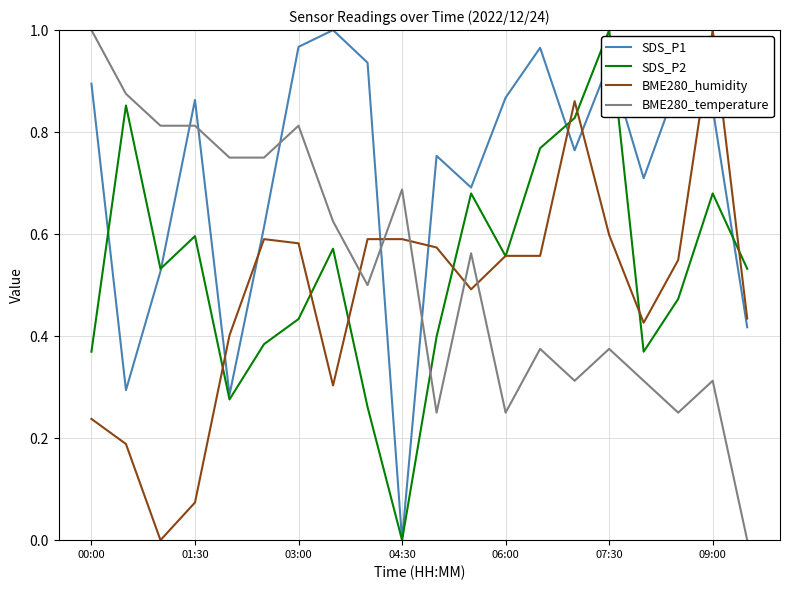

Which series ends up on top after the final intersection of SDS_P2 and BME280_temperature?

SDS_P2